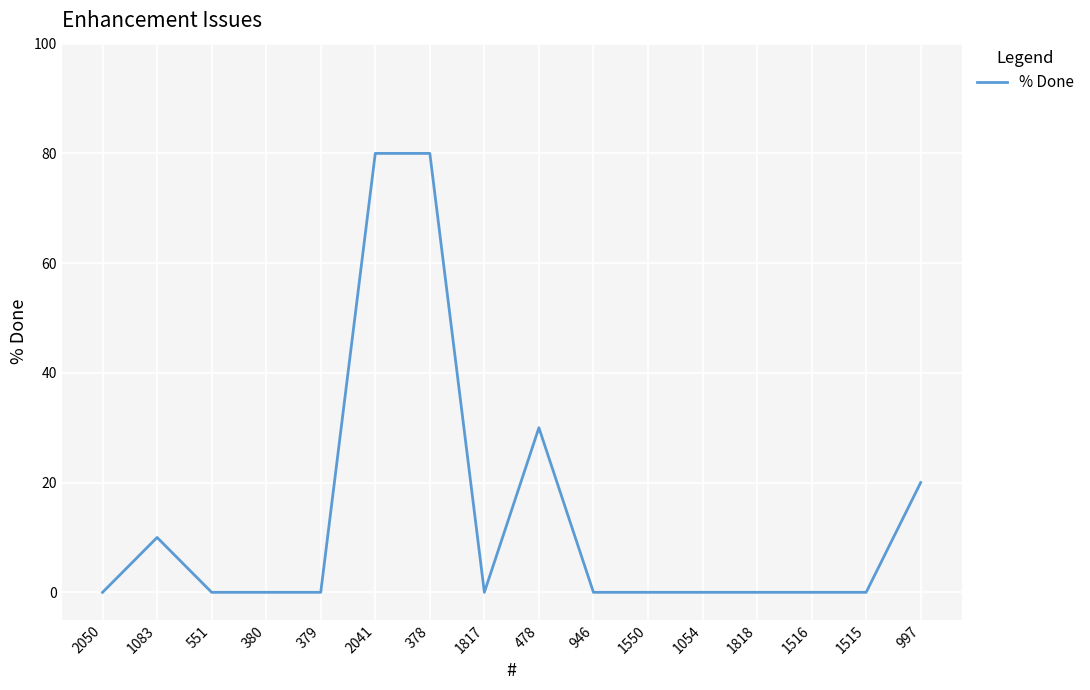

How many distinct data groups are displayed?

1